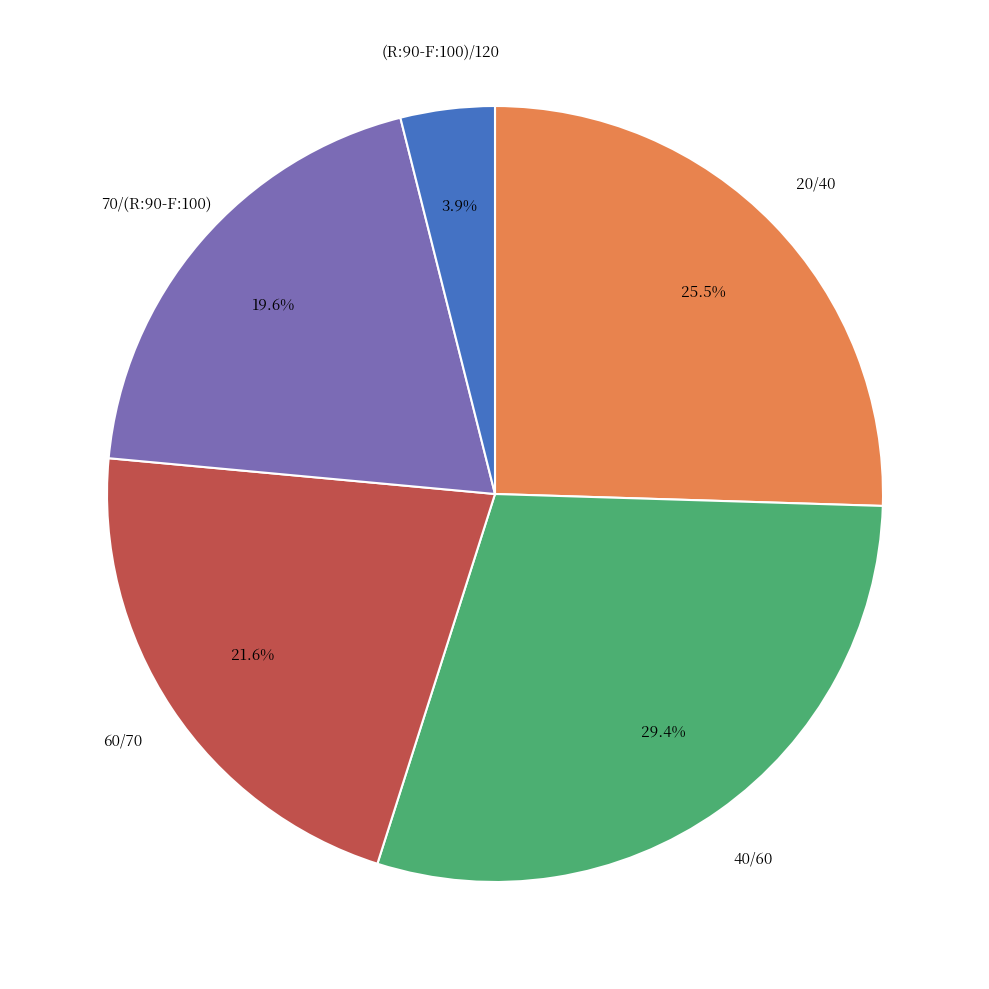

Is the sum of 70/(R:90-F:100) and (R:90-F:100)/120 greater than half?

No